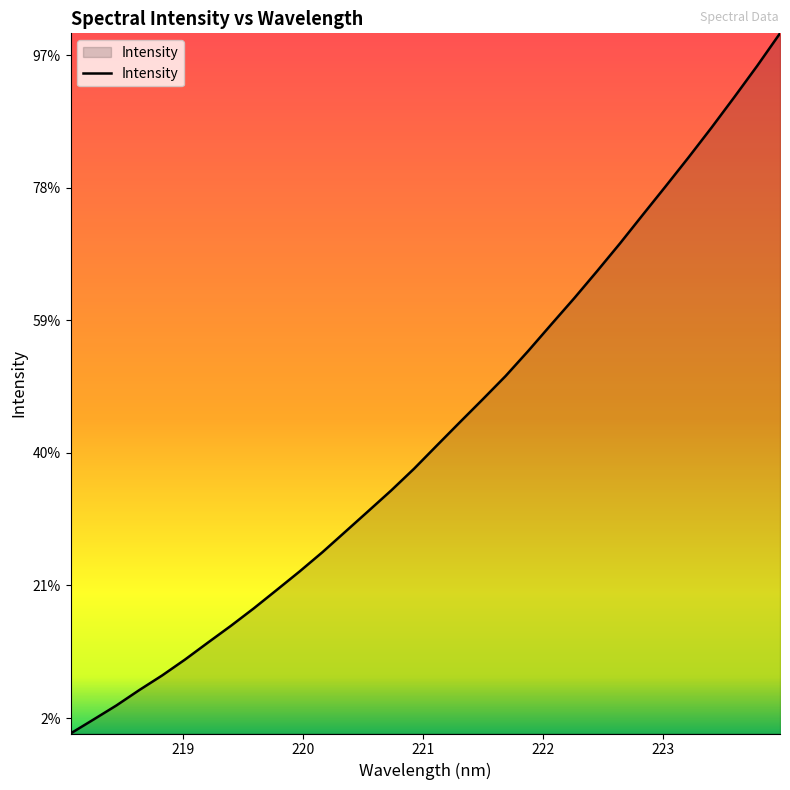

What is the sum of all values?

114648.3